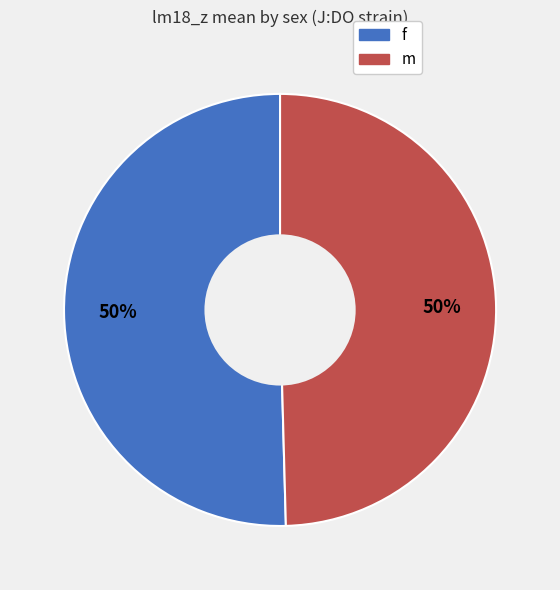

Combined, do f and m account for over 50%?

Yes